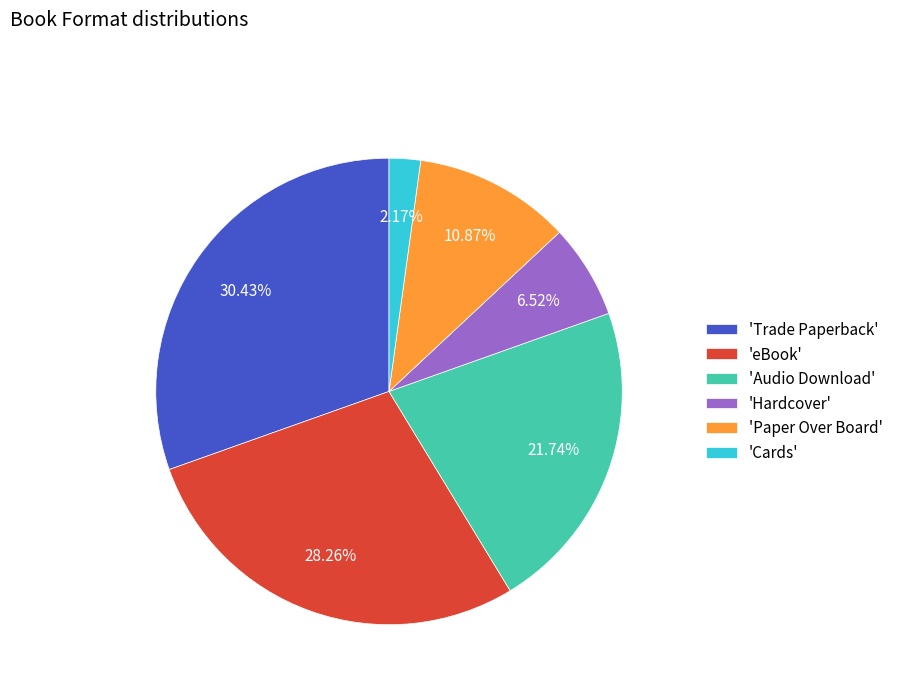

Between 'Cards' and 'Paper Over Board', which is larger?

'Paper Over Board'